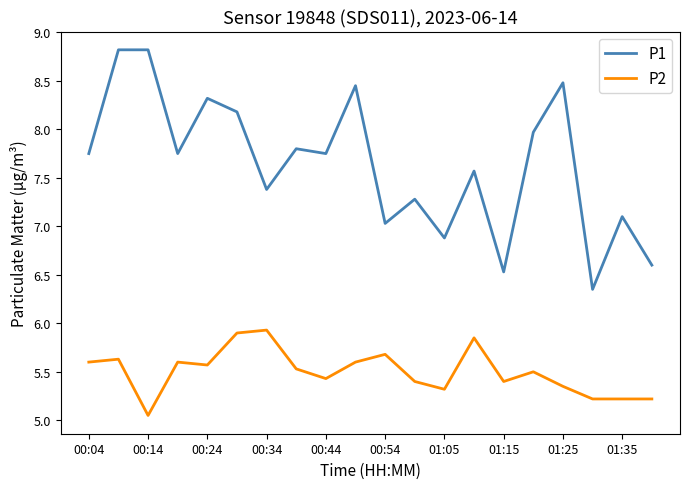

List the series in order of their peak value, lowest first.

P2, P1